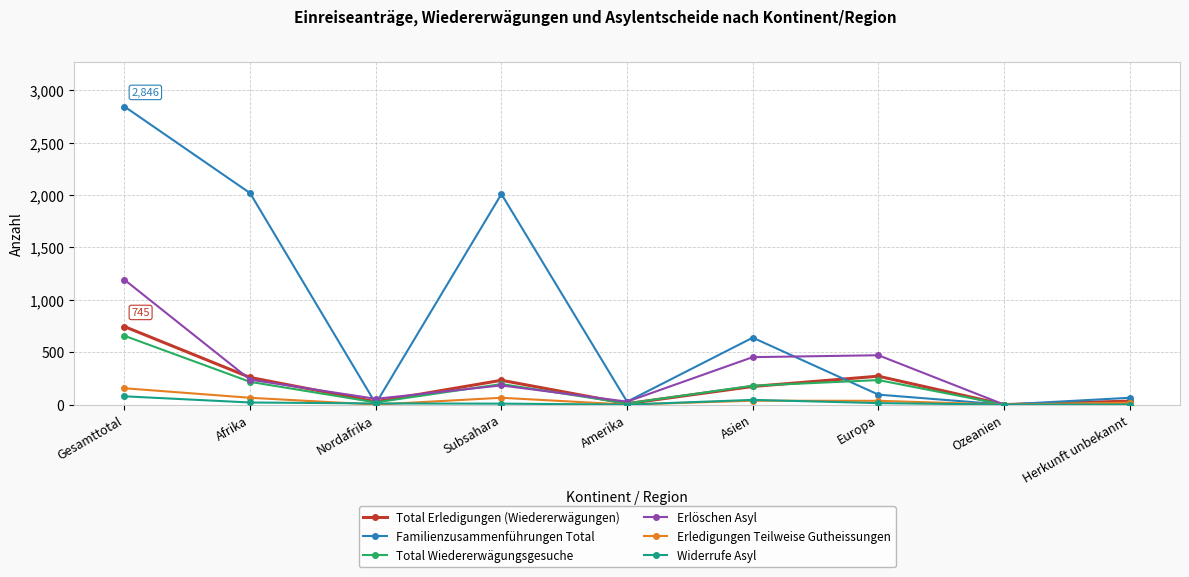

Between Afrika and Nordafrika, which series saw the biggest shift?

Familienzusammenführungen Total